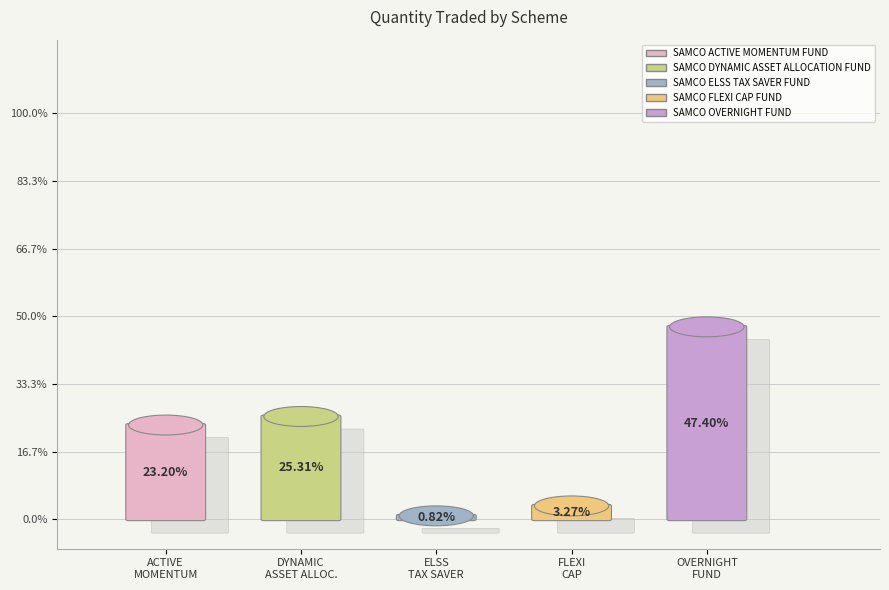

Is SAMCO ELSS TAX SAVER FUND the majority of the pie?

No